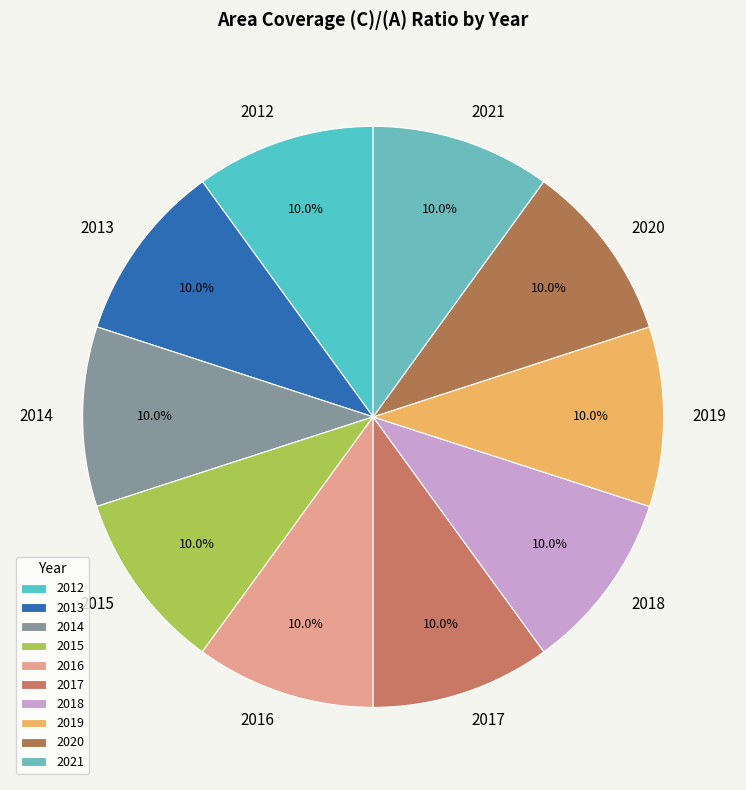

Is the sum of 2016 and 2021 greater than half?

No